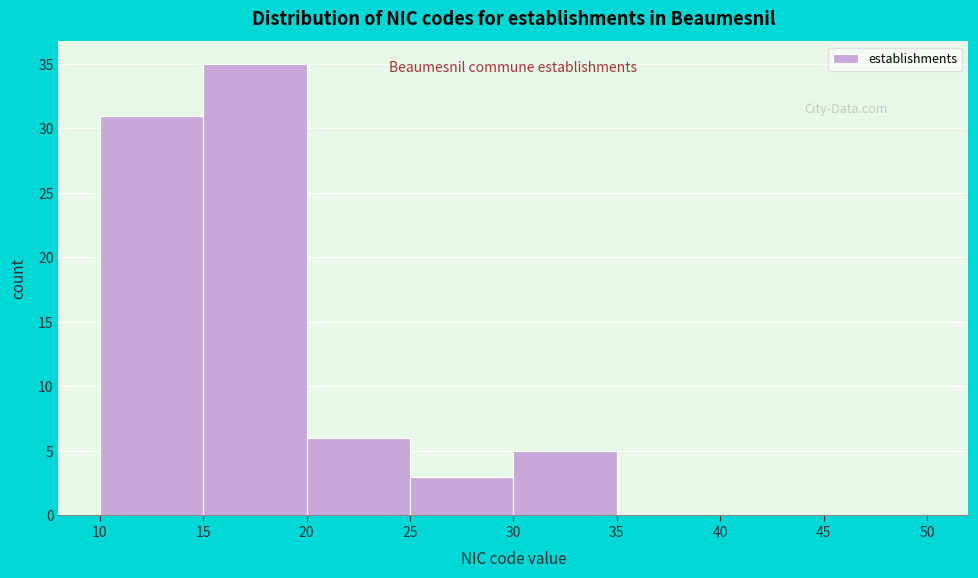

Over which range of the x-axis is the bar tallest?

15 to 20